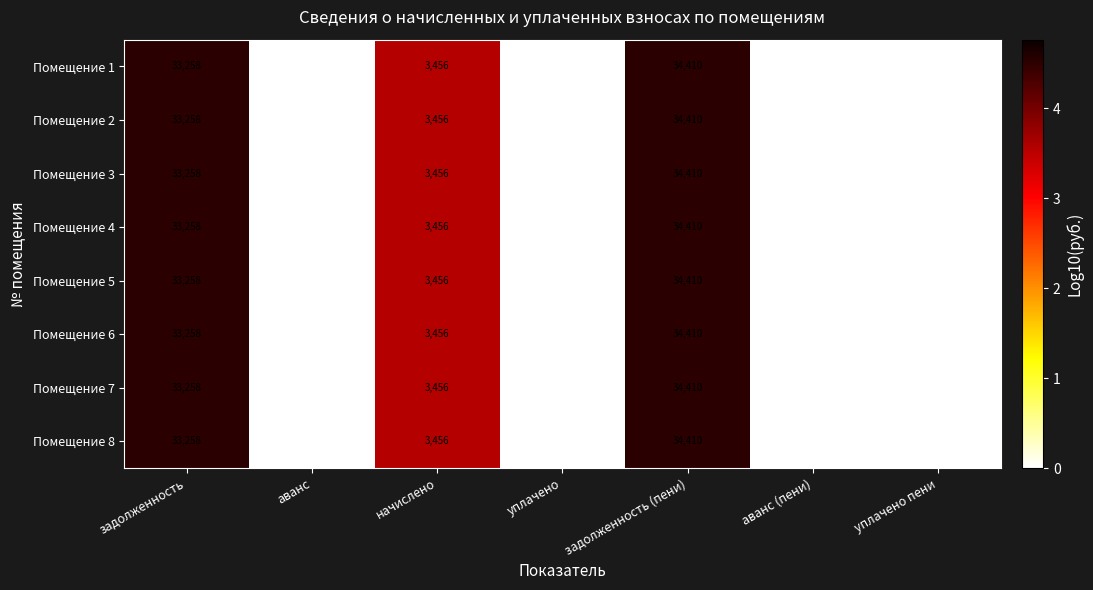

What is the approximate value of Помещение 4 at задолженность?

33258